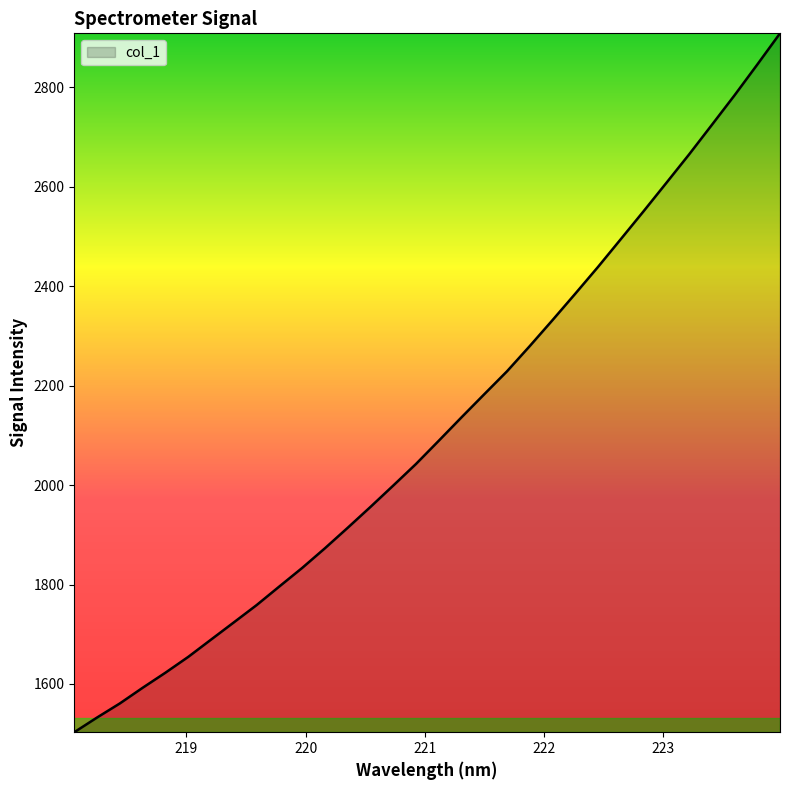

How many lines are shown in the chart?

1